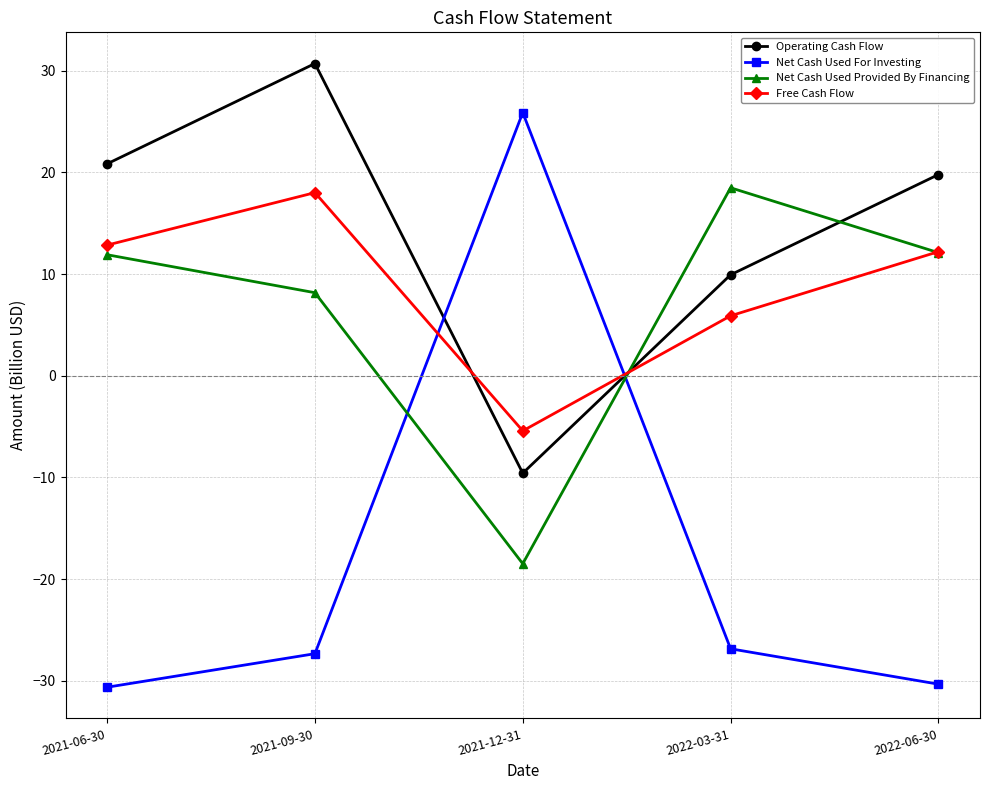

What is the spread (max minus min) of values at 2022-06-30?

50.1